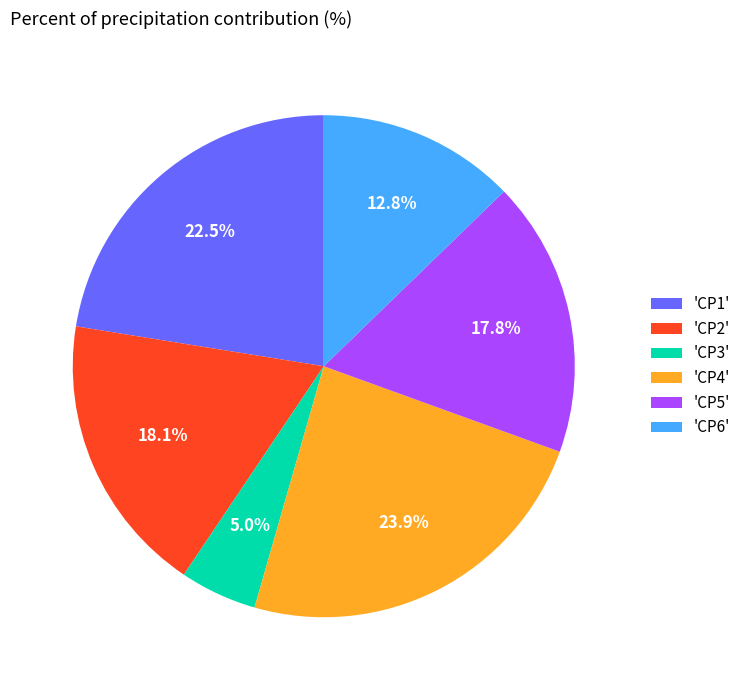

How many slices are in this pie chart?

6